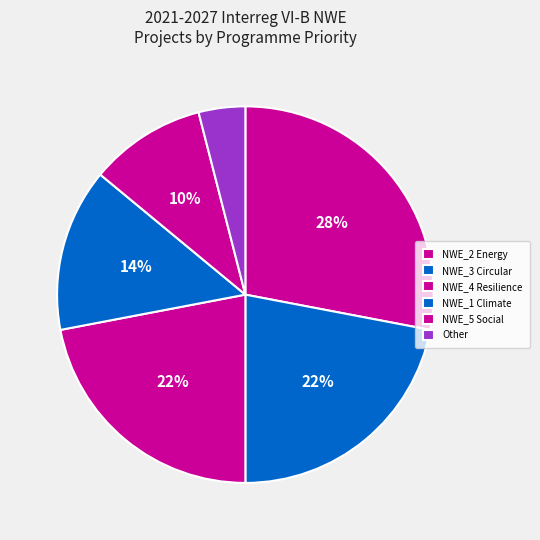

What is the largest slice in the pie chart?

NWE_2 Energy